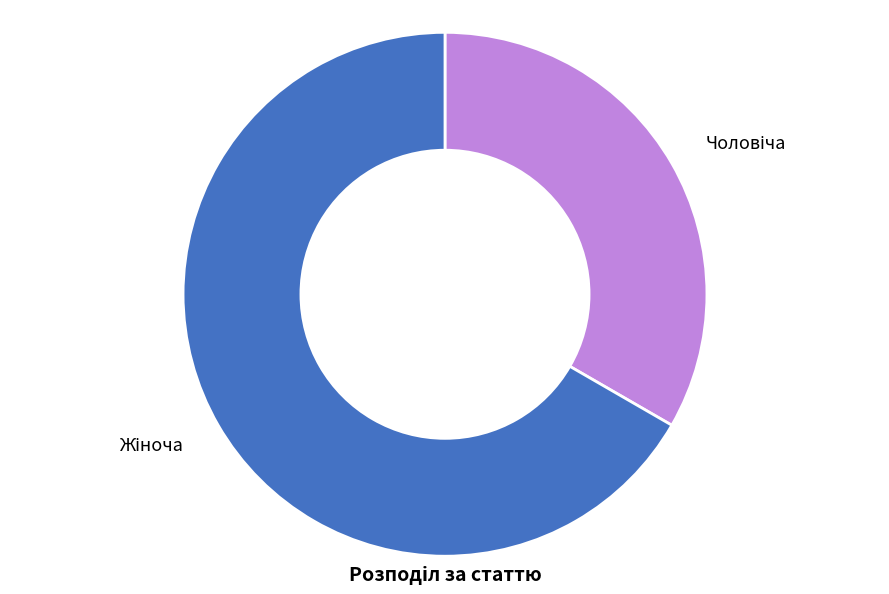

Is there a majority slice in this chart?

Yes